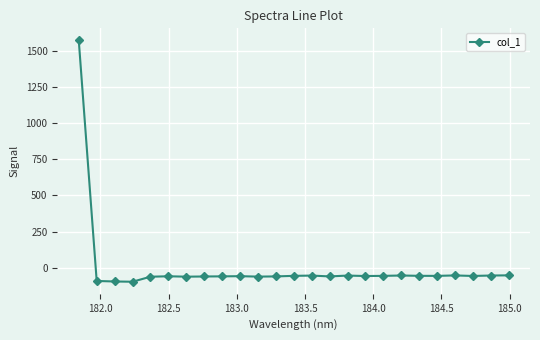

True or false: there are more than 0 points higher than both neighbors.

True